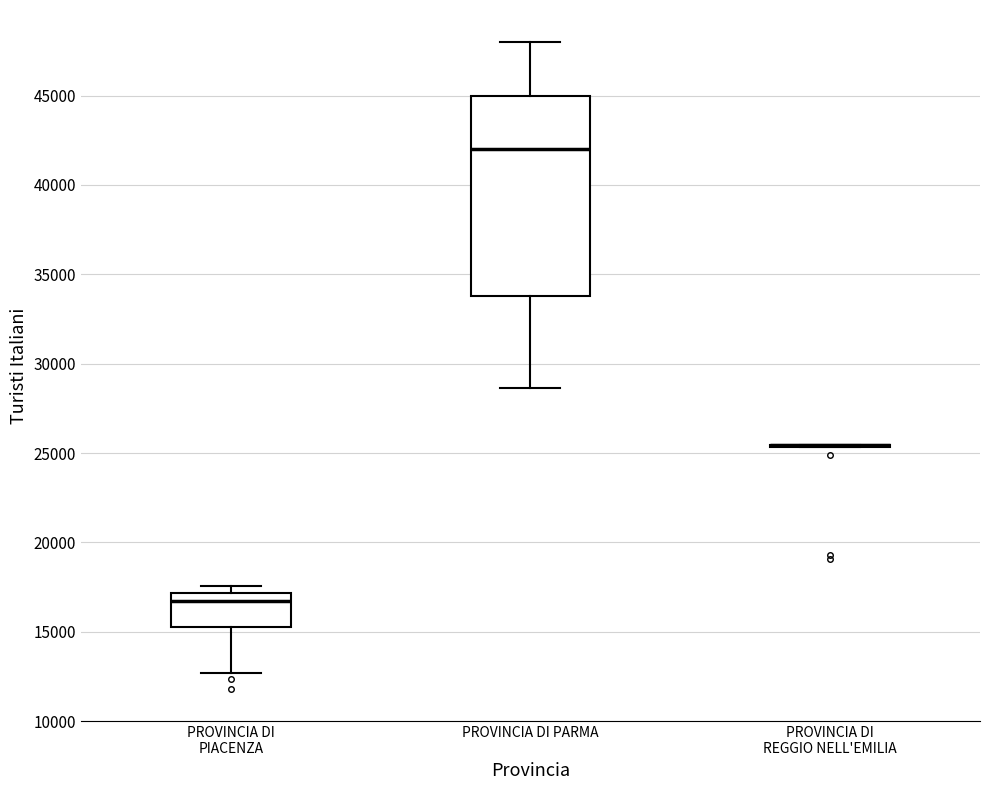

Reading left to right, transcribe this box plot: for each box, give where its median line is, the range the box spans, and where its two whiskers end, as read against the y-axis. The values are not printed on the chart, so give them approximately, as read against the axis.

PROVINCIA DI PIACENZA: median 16500, box 15500 to 17000, whiskers 12500 to 17500
PROVINCIA DI PARMA: median 42000, box 34000 to 45000, whiskers 28500 to 48000
PROVINCIA DI REGGIO NELL'EMILIA: box collapsed to a line at 25500, whiskers 25500 to 25500